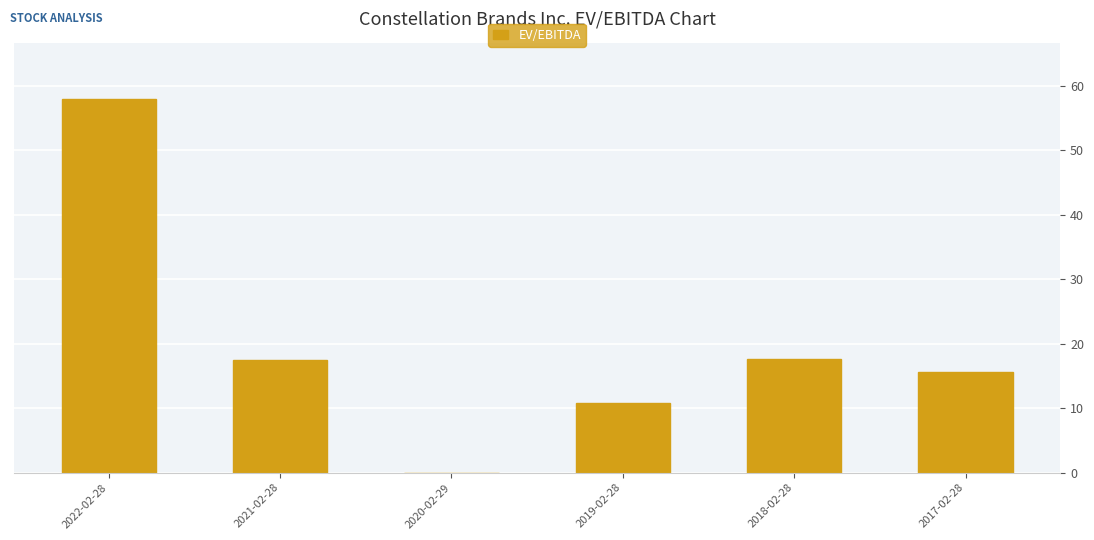

Which has a higher value, 2018-02-28 or 2017-02-28?

2018-02-28